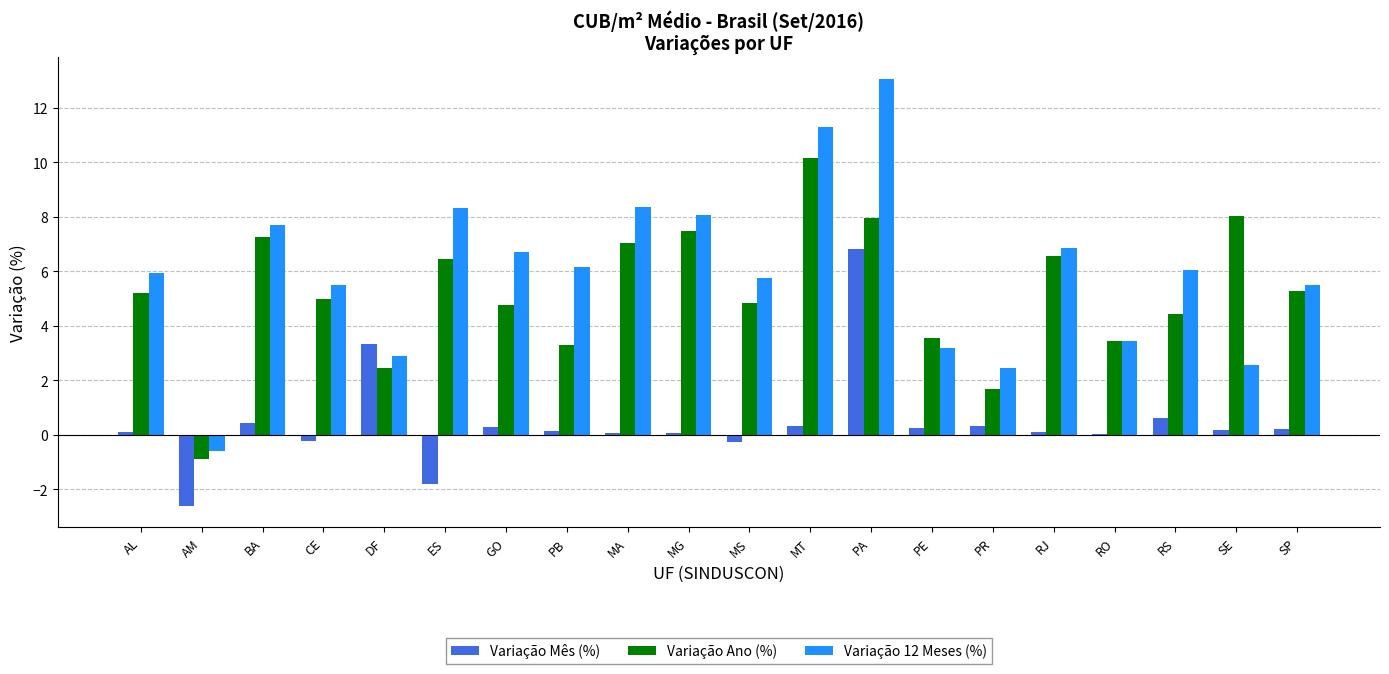

What is the sum of all Variação Ano (%) values?

104.0